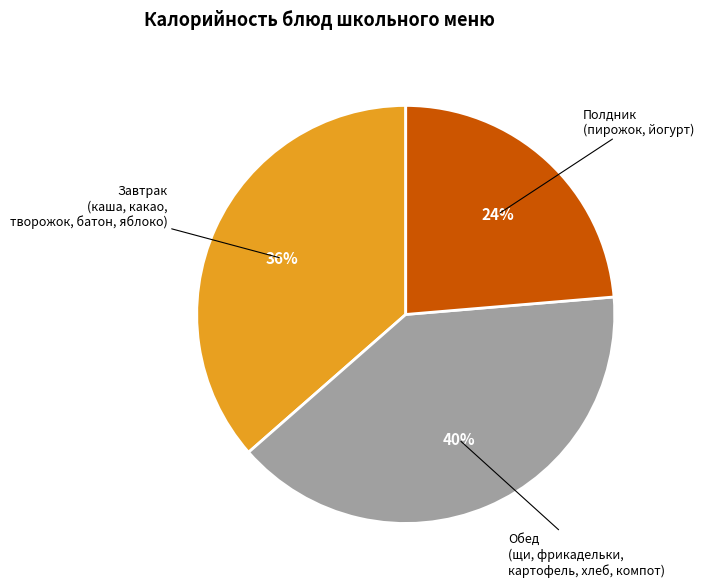

To the nearest percent, what is the average slice percentage?

33%